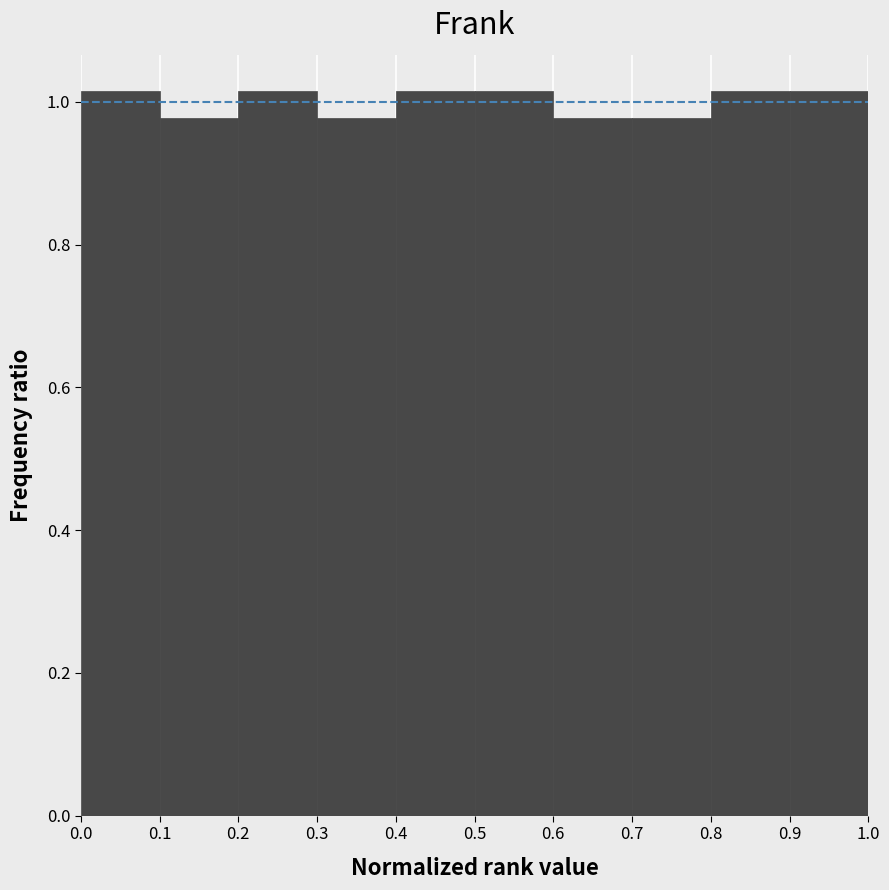

Reading left to right, list every bar in this chart as the range it spans on the x-axis followed by its height. The values are not printed on the chart, so give them approximately, as read against the axis.

0.0 to 0.1: 1.02
0.1 to 0.2: 0.98
0.2 to 0.3: 1.02
0.3 to 0.4: 0.98
0.4 to 0.5: 1.02
0.5 to 0.6: 1.02
0.6 to 0.7: 0.98
0.7 to 0.8: 0.98
0.8 to 0.9: 1.02
0.9 to 1.0: 1.02